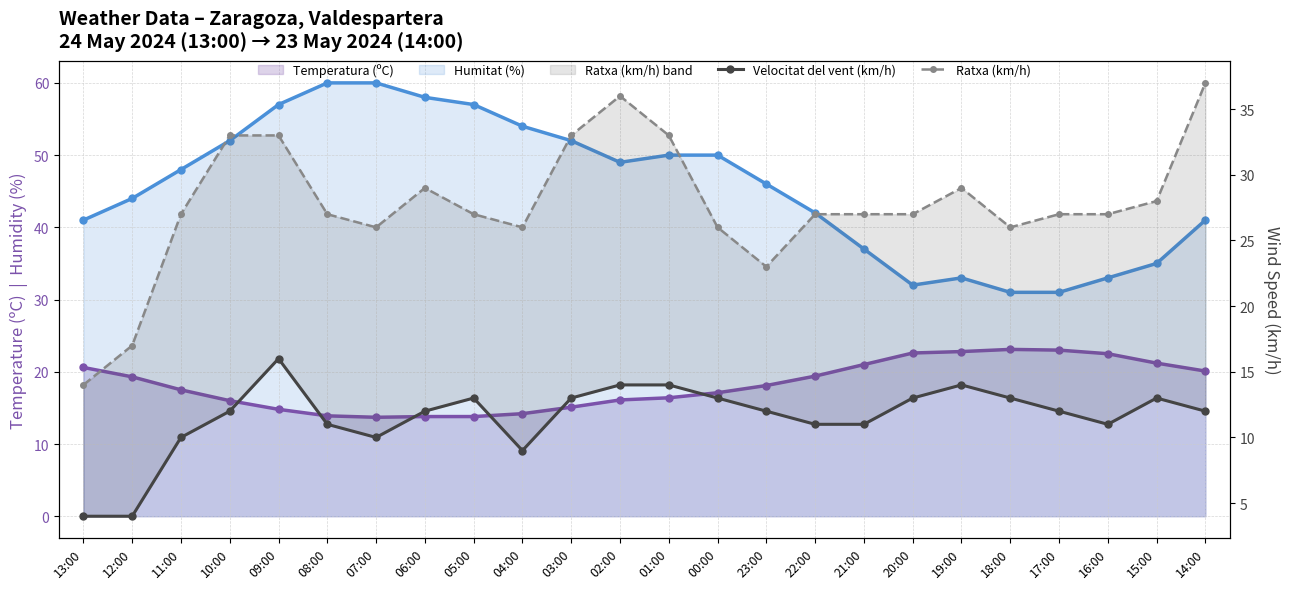

What is the difference between the maximum and minimum values in the Temperatura (ºC) series?

9.4